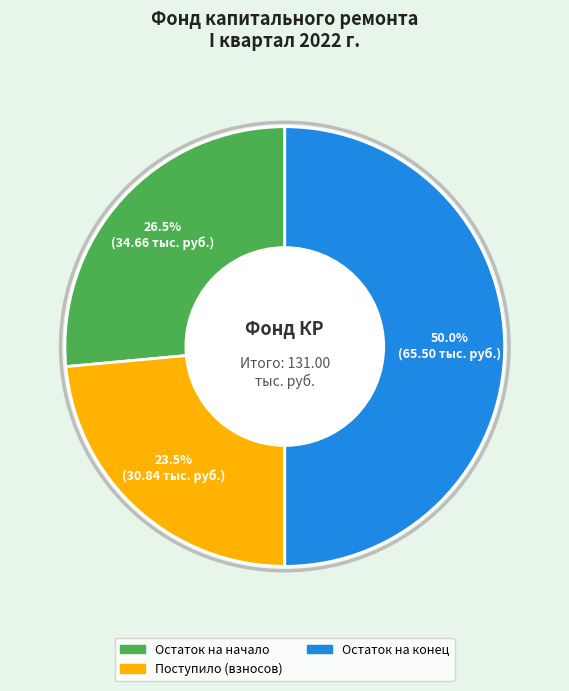

How many slices are in this pie chart?

3